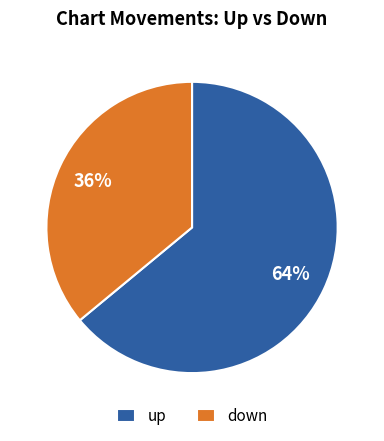

Which category accounts for the majority?

up